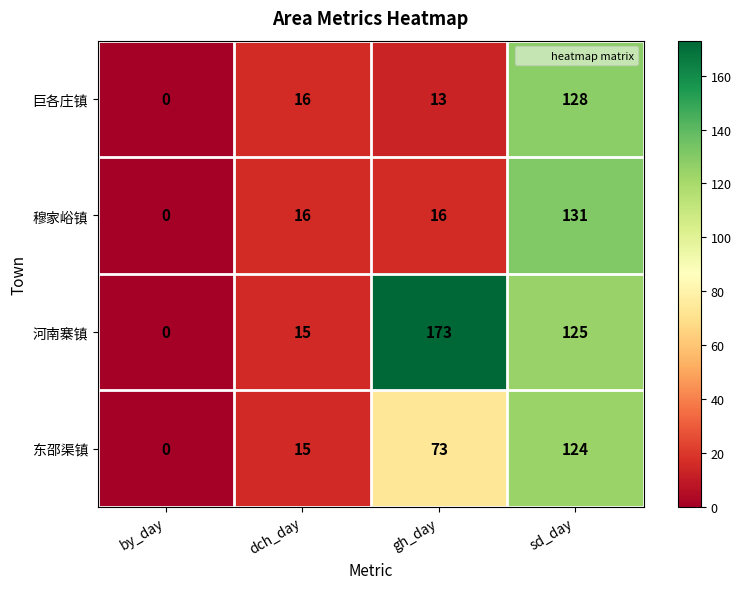

What is the difference between the maximum and minimum values in the 穆家峪镇 series?

131